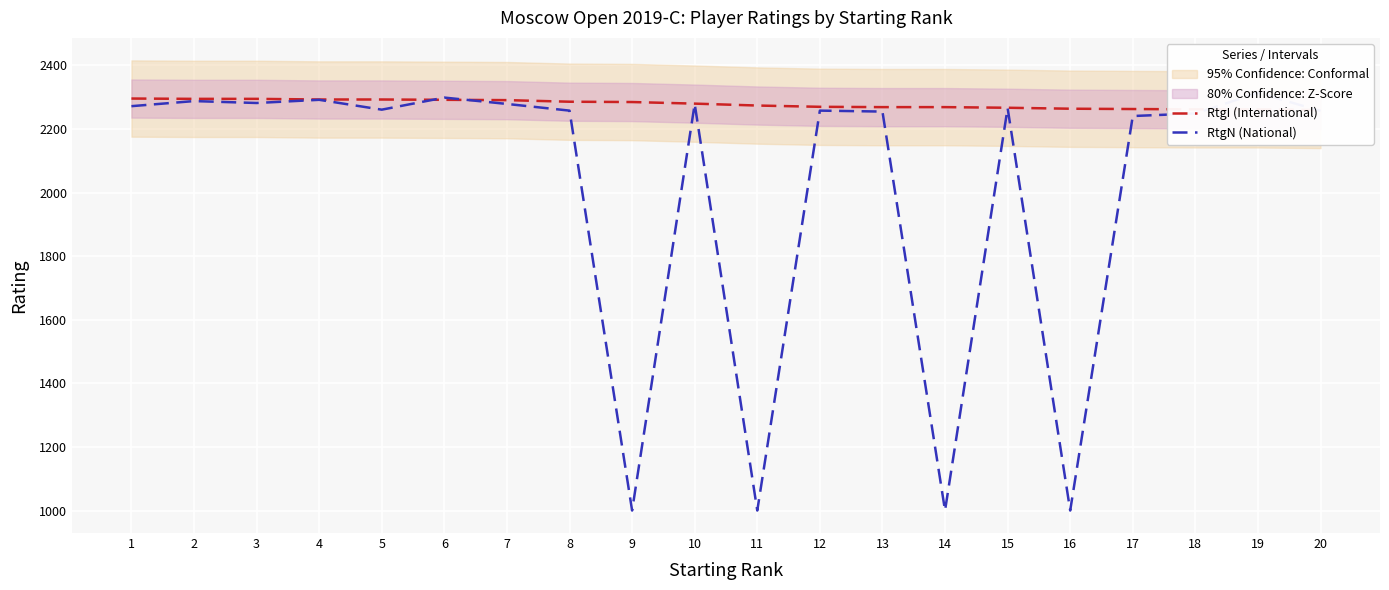

What is the value of the RtgI (International) point at the 6th from the left?

2292